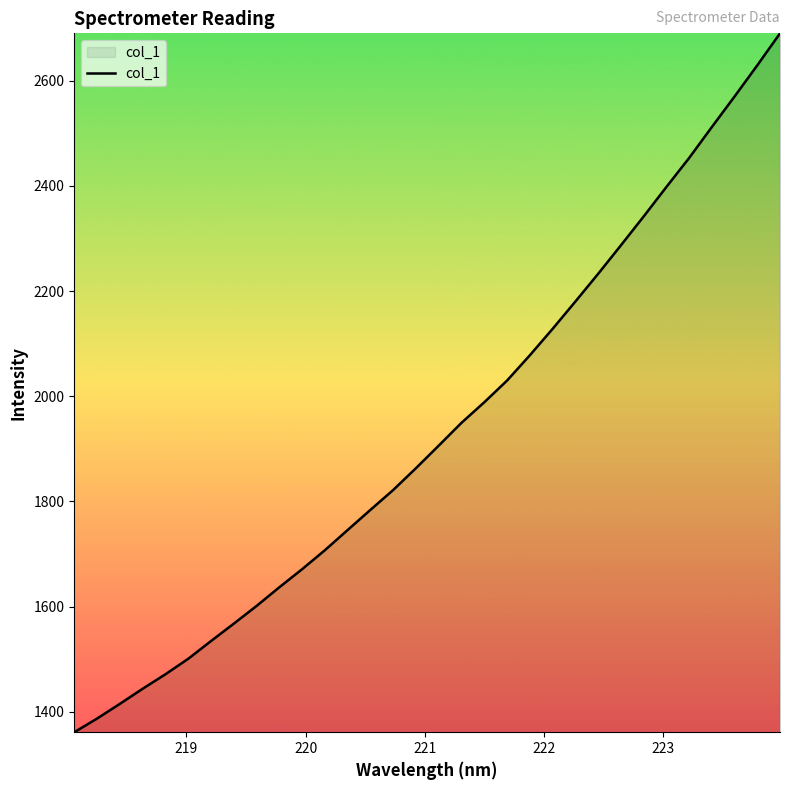

What is the maximum value shown in the chart?

2690.0